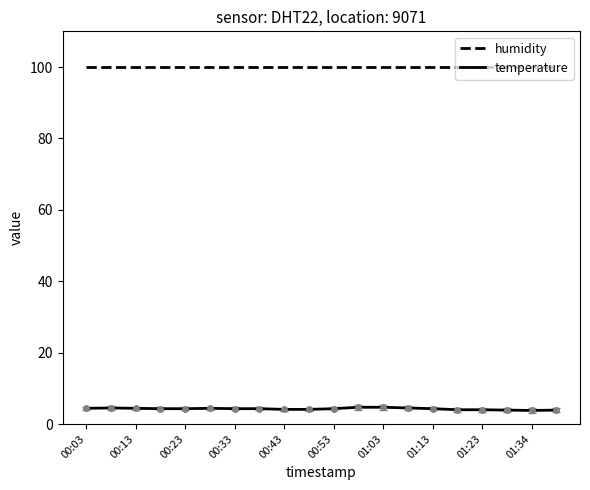

Rank the series by their average value, from lowest to highest.

temperature, humidity